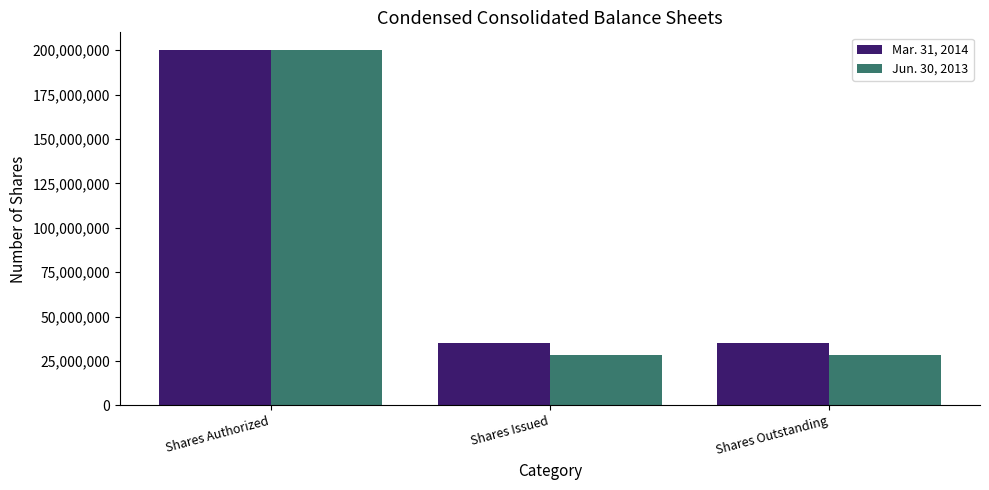

What is the average value of the Mar. 31, 2014 series?

90063441